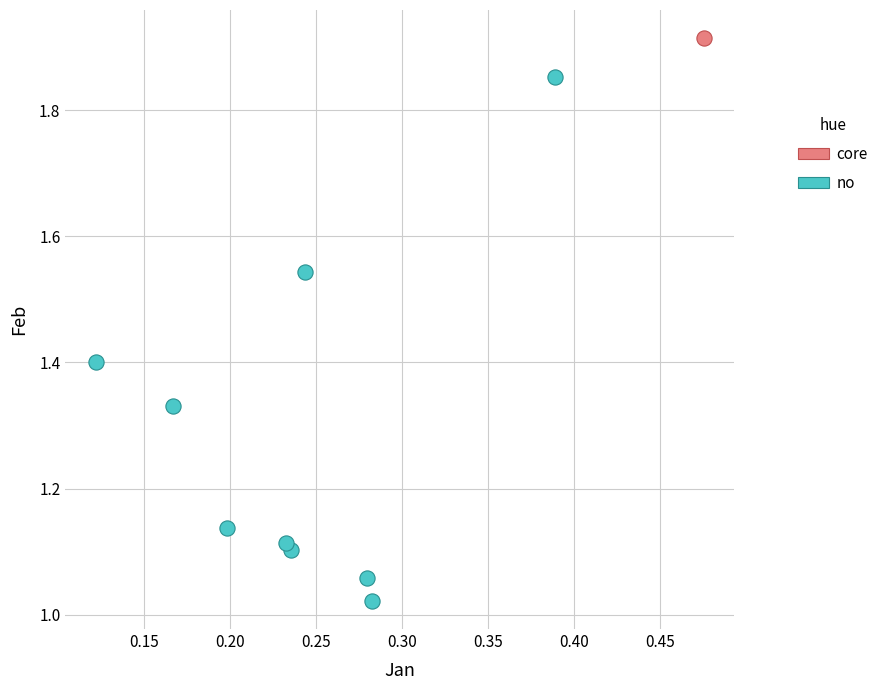

What are all the series names shown in the legend?

core, no